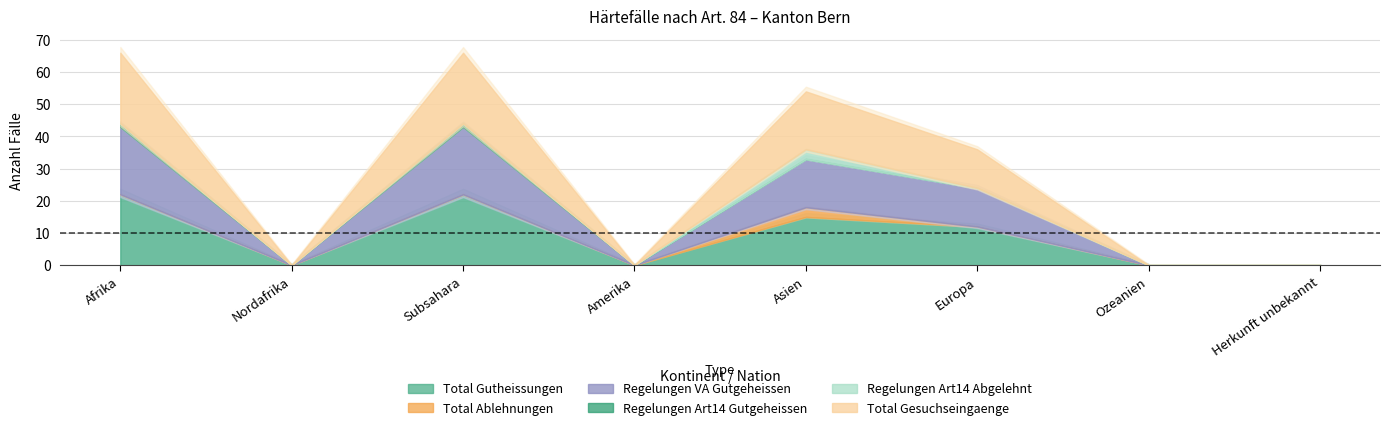

What is the spread (max minus min) of values at Europa?

12